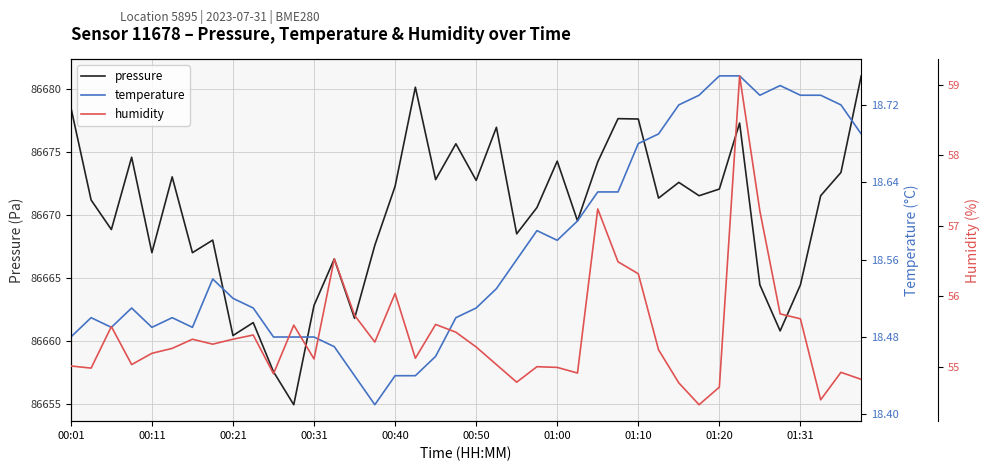

How many interior local peaks does the humidity series have?

11